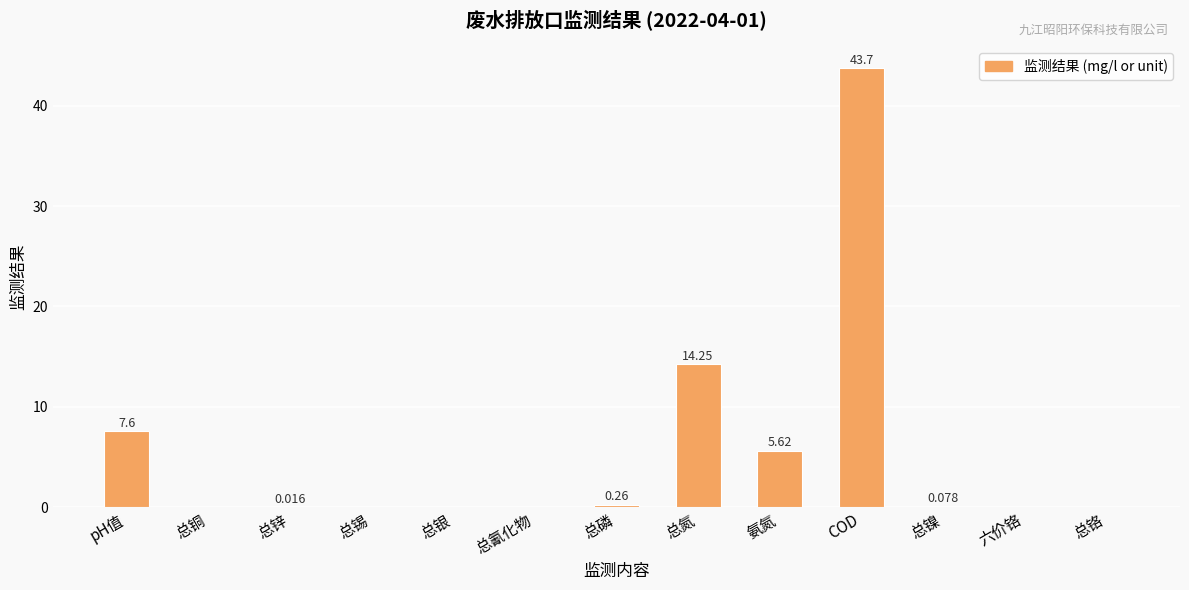

Which has a higher value, 总铬 or 氨氮?

氨氮